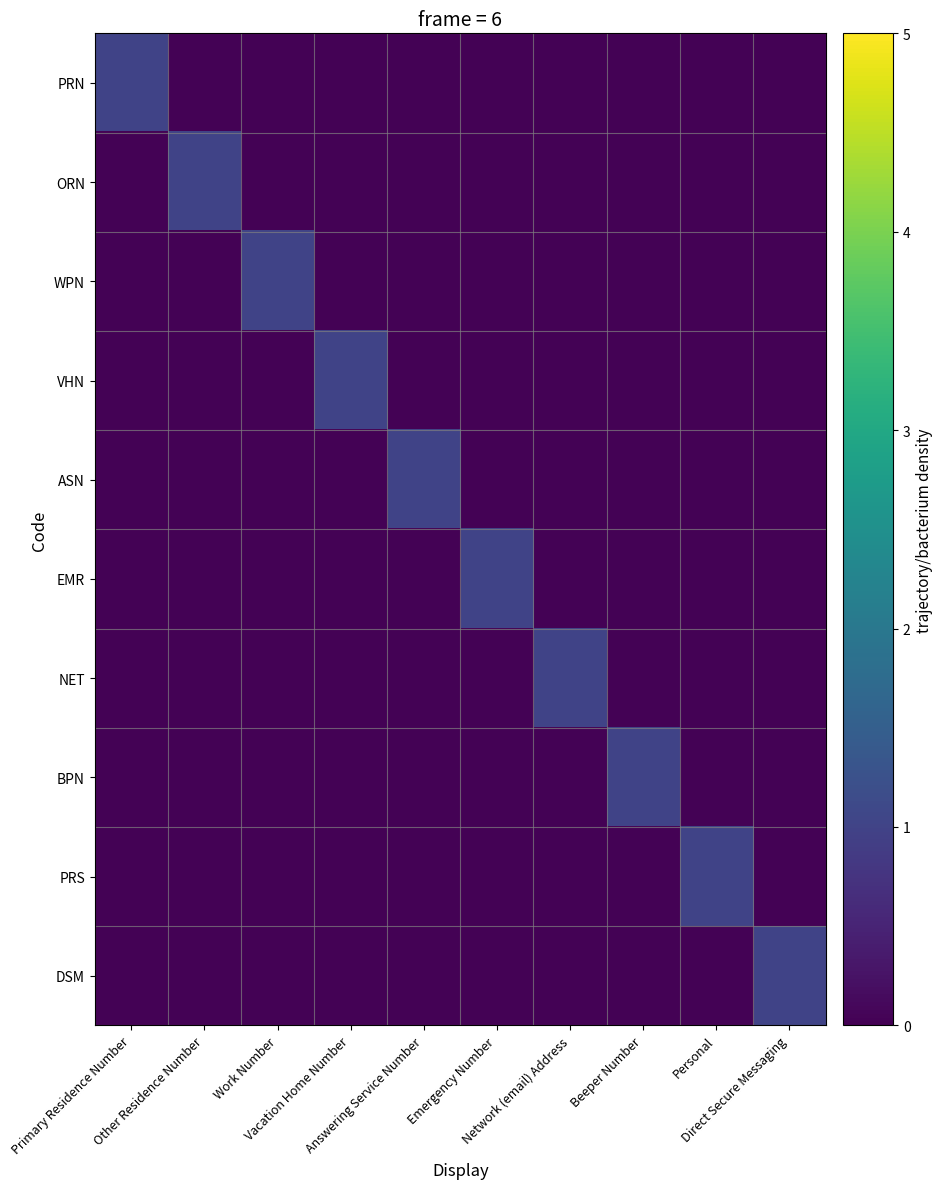

Reading left to right, extract all data points from this chart.

PRN: Primary Residence Number=1.0	Other Residence Number=0.0	Work Number=0.0	Vacation Home Number=0.0	Answering Service Number=0.0	Emergency Number=0.0	Network (email) Address=0.0	Beeper Number=0.0	Personal=0.0	Direct Secure Messaging=0.0
ORN: Primary Residence Number=0.0	Other Residence Number=1.0	Work Number=0.0	Vacation Home Number=0.0	Answering Service Number=0.0	Emergency Number=0.0	Network (email) Address=0.0	Beeper Number=0.0	Personal=0.0	Direct Secure Messaging=0.0
WPN: Primary Residence Number=0.0	Other Residence Number=0.0	Work Number=1.0	Vacation Home Number=0.0	Answering Service Number=0.0	Emergency Number=0.0	Network (email) Address=0.0	Beeper Number=0.0	Personal=0.0	Direct Secure Messaging=0.0
VHN: Primary Residence Number=0.0	Other Residence Number=0.0	Work Number=0.0	Vacation Home Number=1.0	Answering Service Number=0.0	Emergency Number=0.0	Network (email) Address=0.0	Beeper Number=0.0	Personal=0.0	Direct Secure Messaging=0.0
ASN: Primary Residence Number=0.0	Other Residence Number=0.0	Work Number=0.0	Vacation Home Number=0.0	Answering Service Number=1.0	Emergency Number=0.0	Network (email) Address=0.0	Beeper Number=0.0	Personal=0.0	Direct Secure Messaging=0.0
EMR: Primary Residence Number=0.0	Other Residence Number=0.0	Work Number=0.0	Vacation Home Number=0.0	Answering Service Number=0.0	Emergency Number=1.0	Network (email) Address=0.0	Beeper Number=0.0	Personal=0.0	Direct Secure Messaging=0.0
NET: Primary Residence Number=0.0	Other Residence Number=0.0	Work Number=0.0	Vacation Home Number=0.0	Answering Service Number=0.0	Emergency Number=0.0	Network (email) Address=1.0	Beeper Number=0.0	Personal=0.0	Direct Secure Messaging=0.0
BPN: Primary Residence Number=0.0	Other Residence Number=0.0	Work Number=0.0	Vacation Home Number=0.0	Answering Service Number=0.0	Emergency Number=0.0	Network (email) Address=0.0	Beeper Number=1.0	Personal=0.0	Direct Secure Messaging=0.0
PRS: Primary Residence Number=0.0	Other Residence Number=0.0	Work Number=0.0	Vacation Home Number=0.0	Answering Service Number=0.0	Emergency Number=0.0	Network (email) Address=0.0	Beeper Number=0.0	Personal=1.0	Direct Secure Messaging=0.0
DSM: Primary Residence Number=0.0	Other Residence Number=0.0	Work Number=0.0	Vacation Home Number=0.0	Answering Service Number=0.0	Emergency Number=0.0	Network (email) Address=0.0	Beeper Number=0.0	Personal=0.0	Direct Secure Messaging=1.0